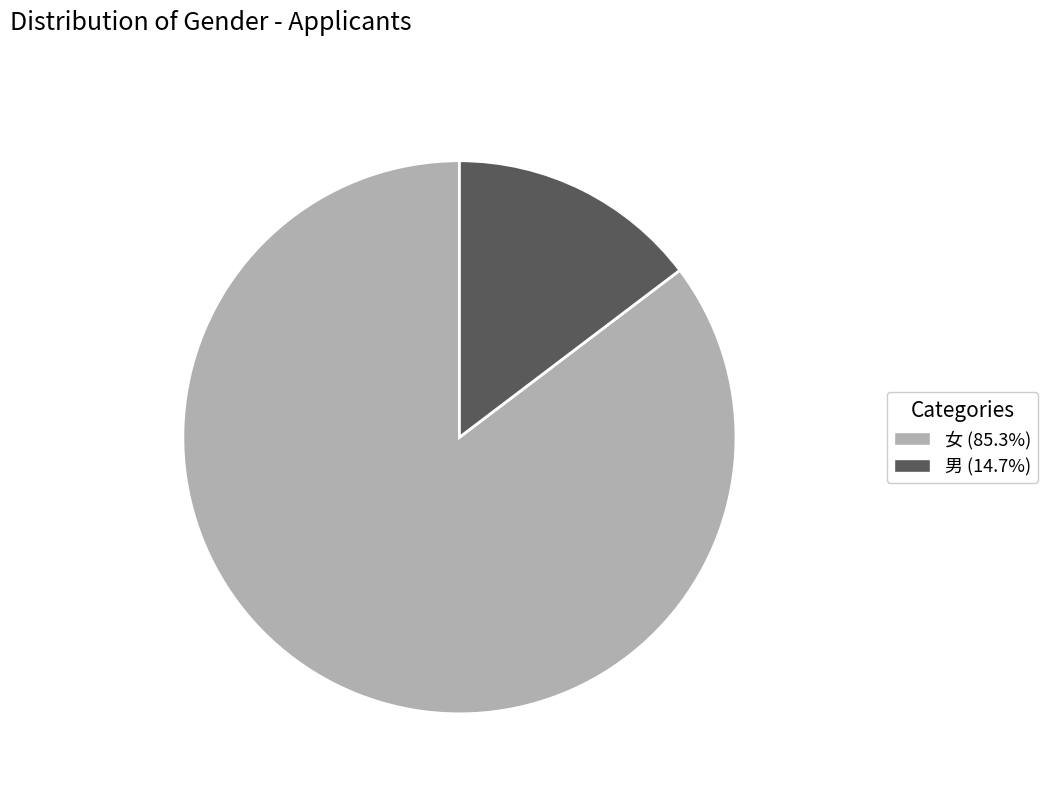

Is the sum of 男 and 女 greater than half?

Yes